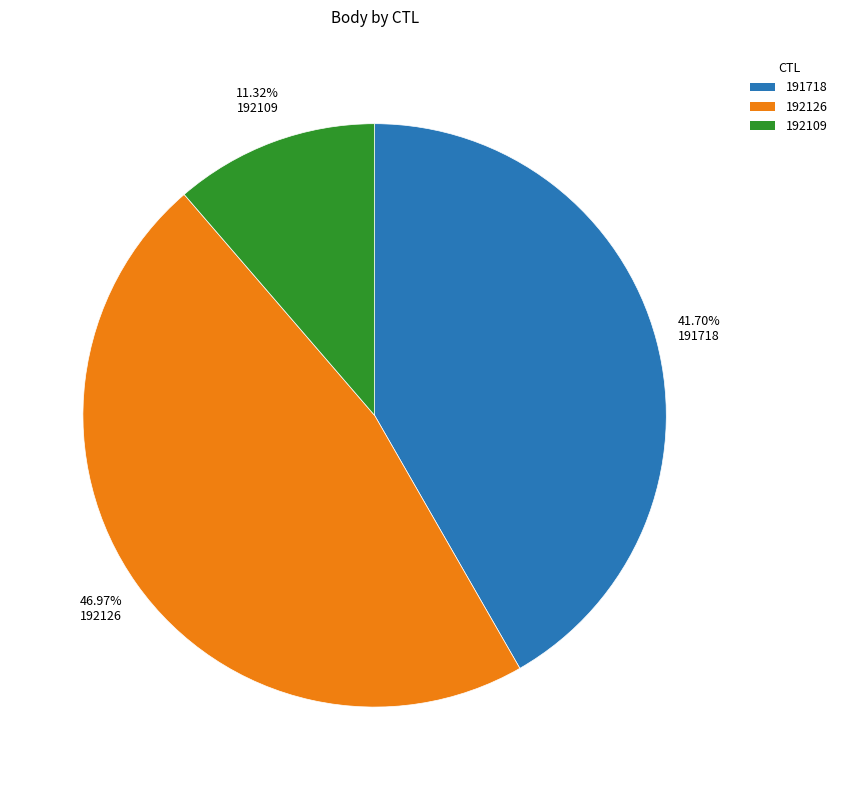

Is the sum of 191718 and 192126 greater than half?

Yes